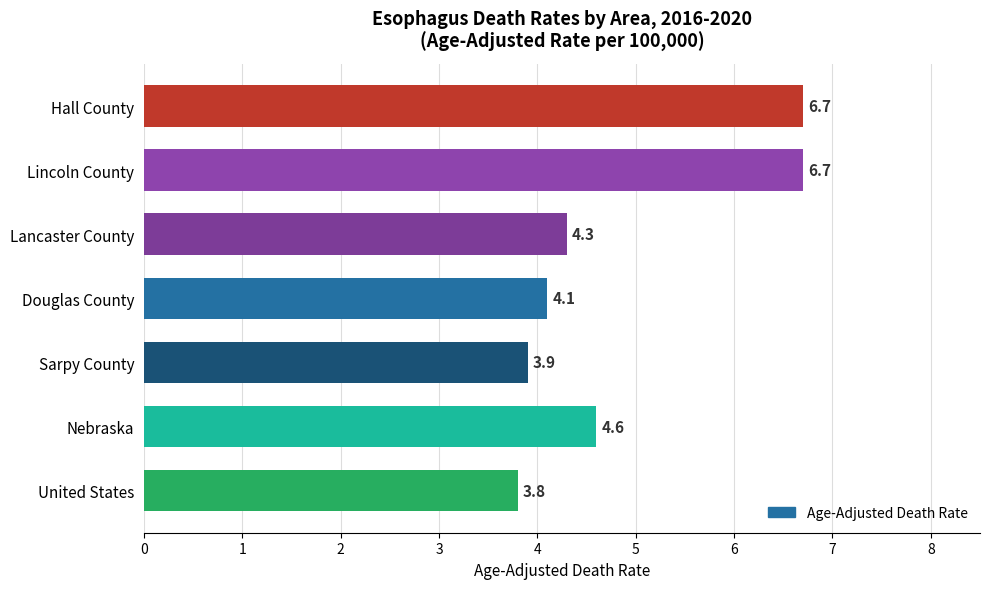

Reading bottom to top, transcribe all the data shown in this chart.

3.8	4.6	3.9	4.1	4.3	6.7	6.7